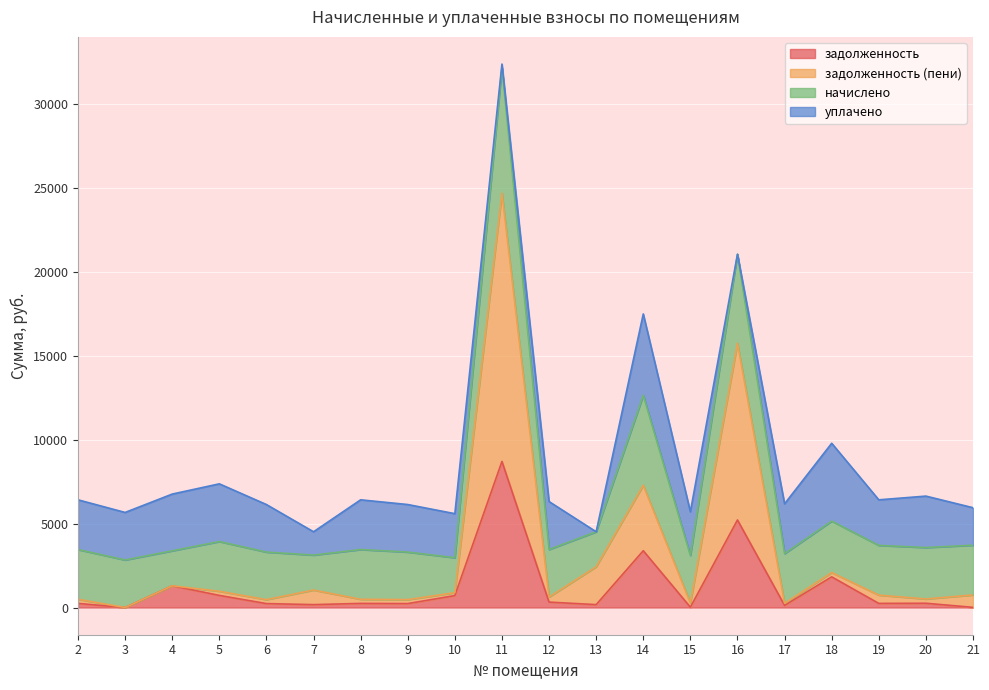

What is the value of the задолженность (пени) point at the 1st from the left?

492.8